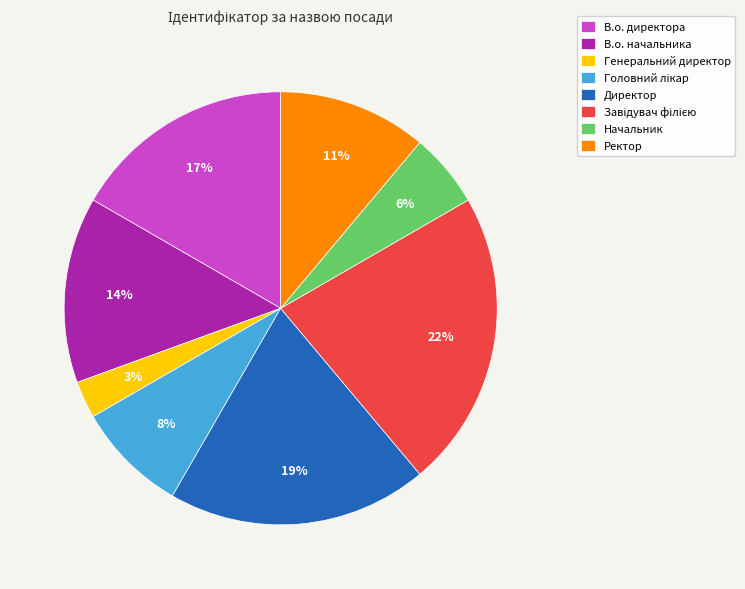

The Начальник slice represents 20% of the pie. True or false?

False